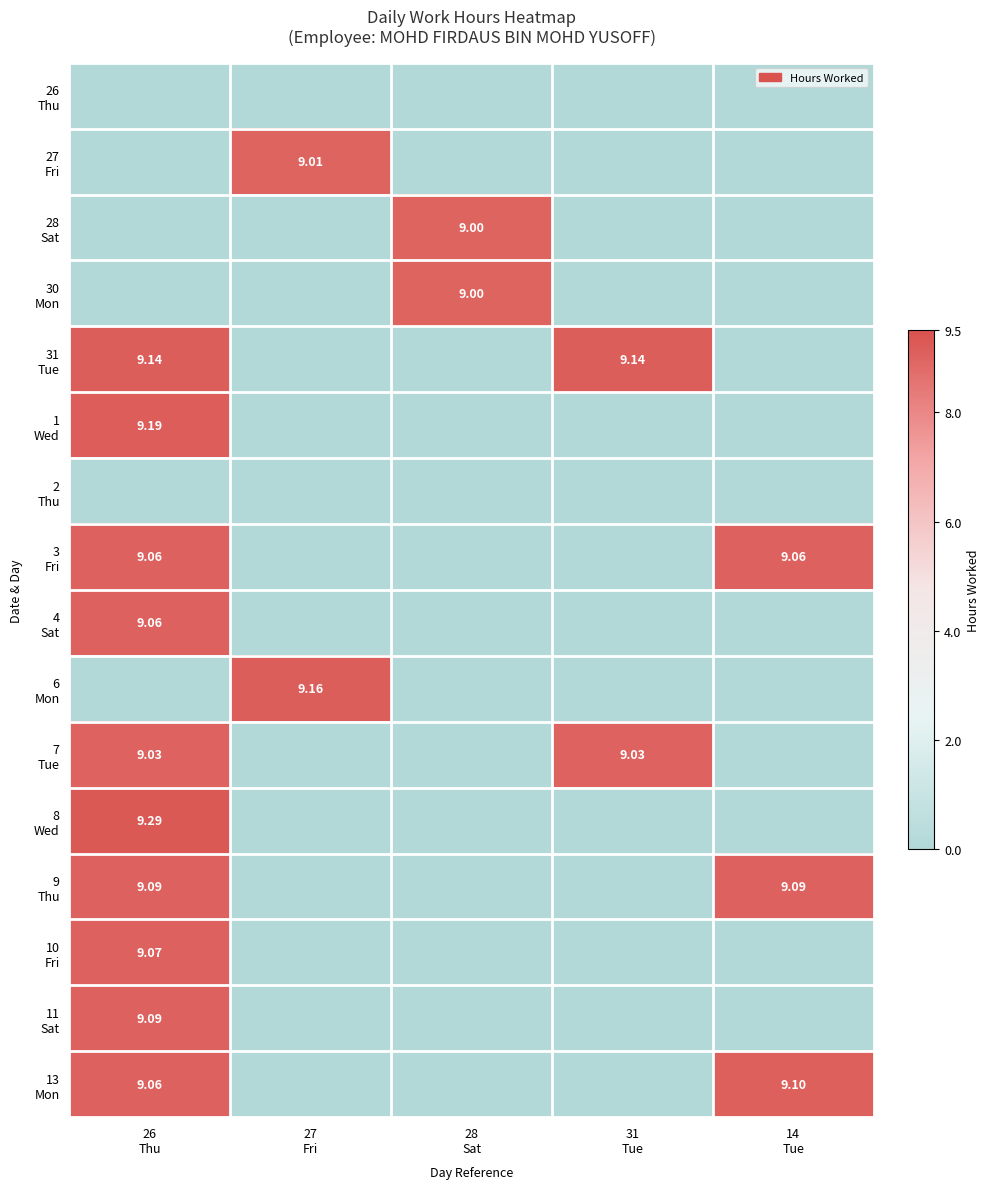

Is it true that 1 Wed equals 2.8 at 27 Fri?

False